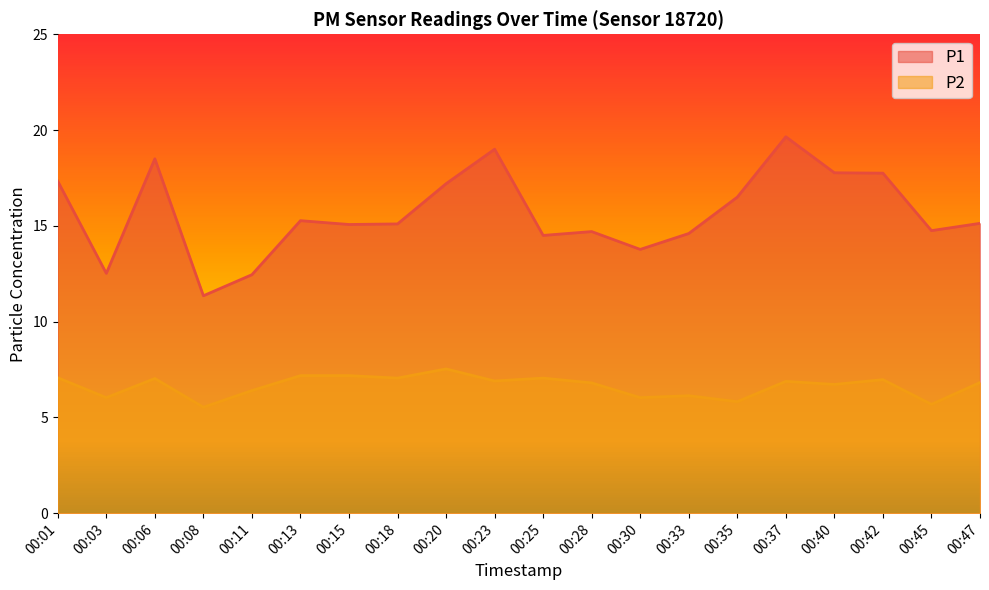

Which has a higher value, 00:45 or 00:08?

00:45